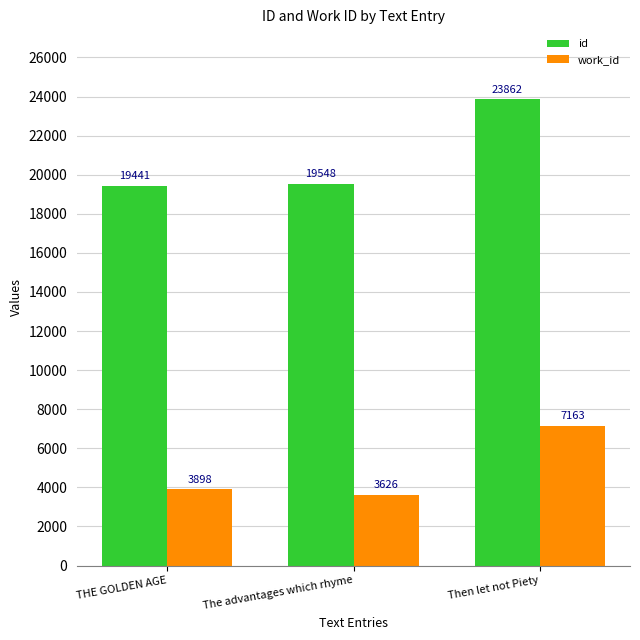

Reading right to left, list all the values displayed in this chart.

id: 23862	19548	19441
work_id: 7163	3626	3898